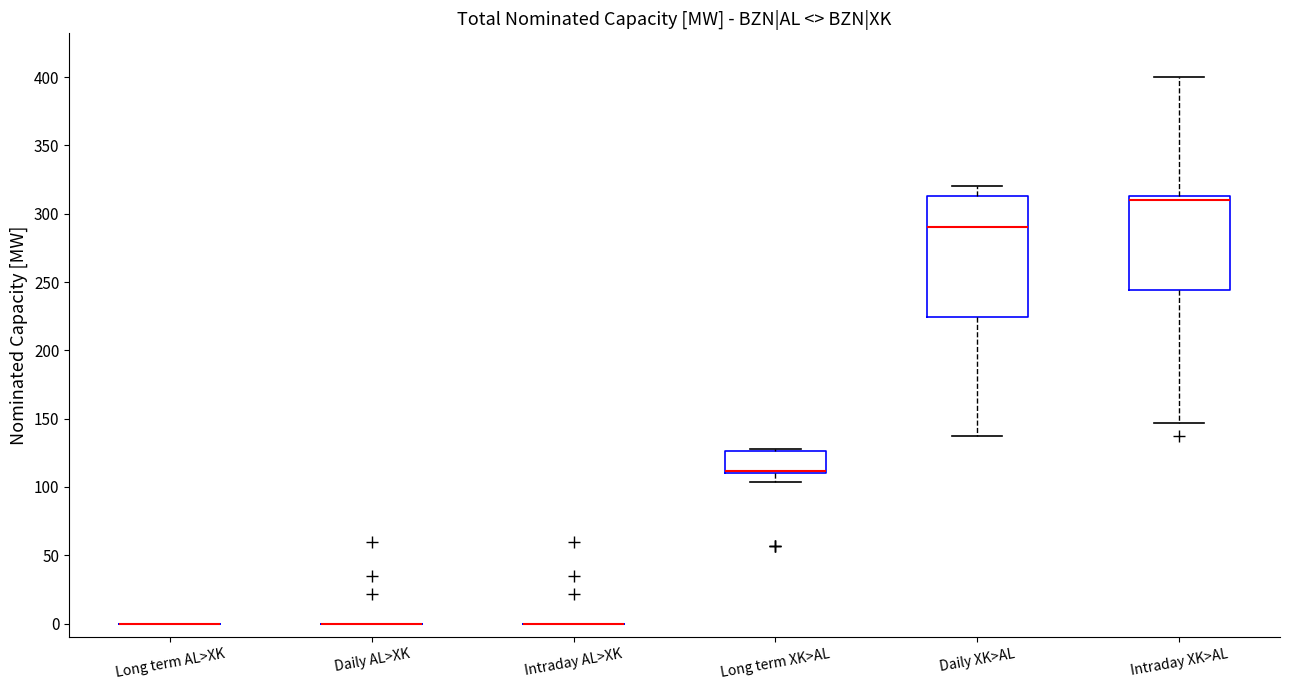

Reading left to right, transcribe this box plot: for each box, give where its median line is, the range the box spans, and where its two whiskers end, as read against the y-axis. The values are not printed on the chart, so give them approximately, as read against the axis.

Long term AL>XK: box collapsed to a line at 0, whiskers 0 to 0
Daily AL>XK: box collapsed to a line at 0, whiskers 0 to 0
Intraday AL>XK: box collapsed to a line at 0, whiskers 0 to 0
Long term XK>AL: median 110 (just above the box's lower edge), box 110 to 125, whiskers 105 to 130
Daily XK>AL: median 290, box 225 to 315, whiskers 135 to 320
Intraday XK>AL: median 310, box 245 to 315, whiskers 145 to 400